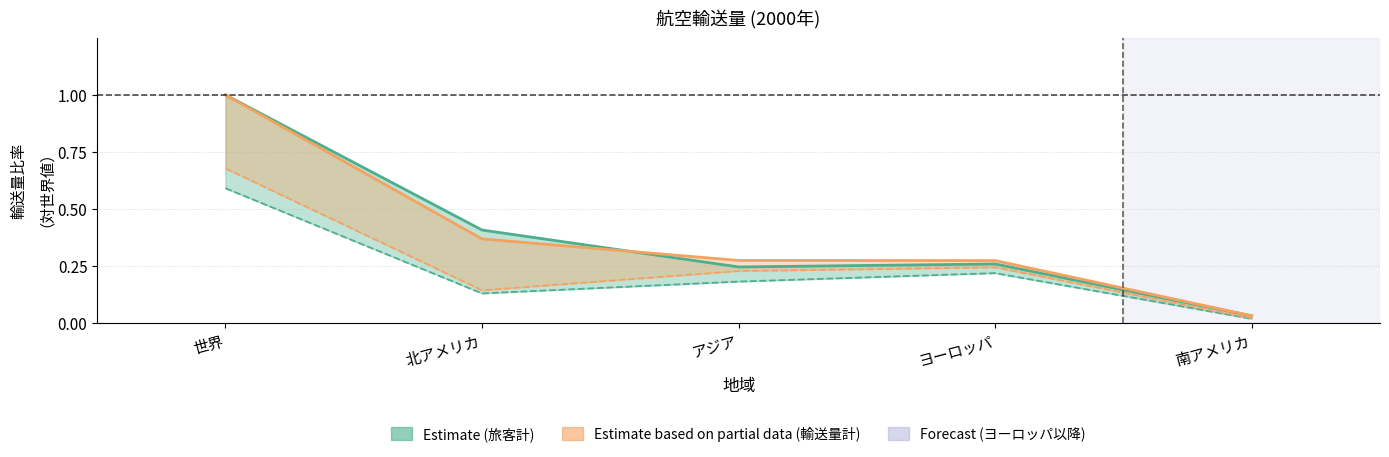

How many categories are shown in the chart?

5